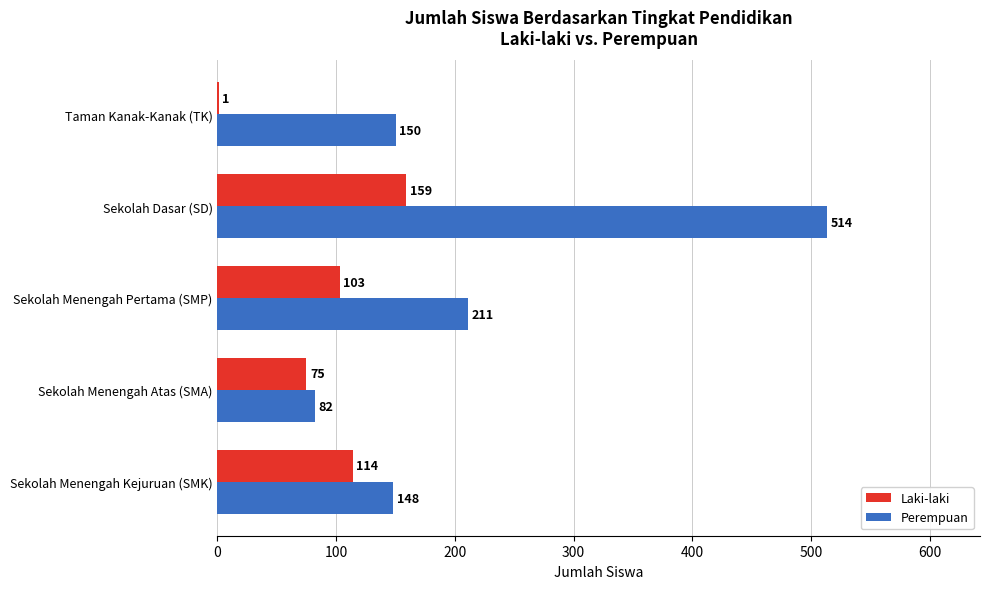

What is the sum of all Perempuan values?

1105